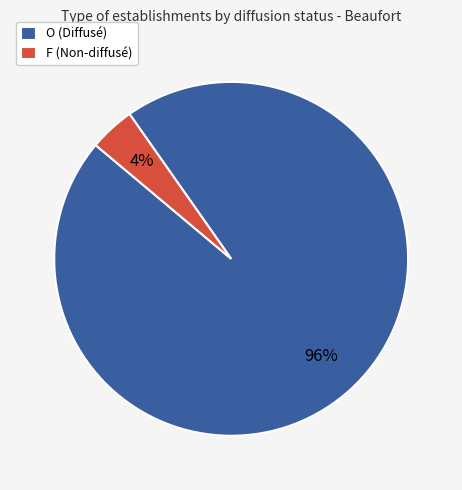

To the nearest percent, what is the average slice percentage?

50%